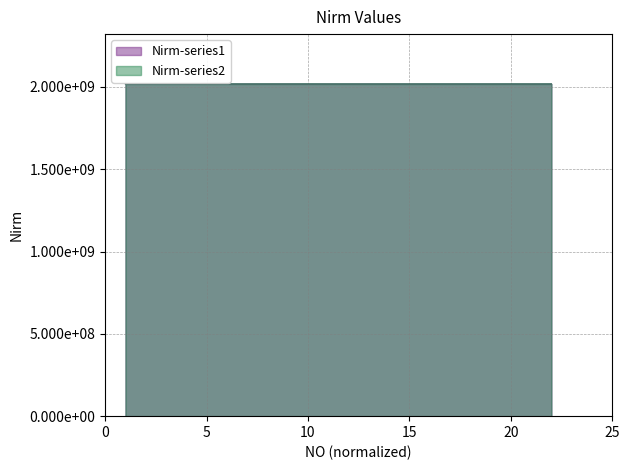

Does the chart have visible grid lines?

Yes